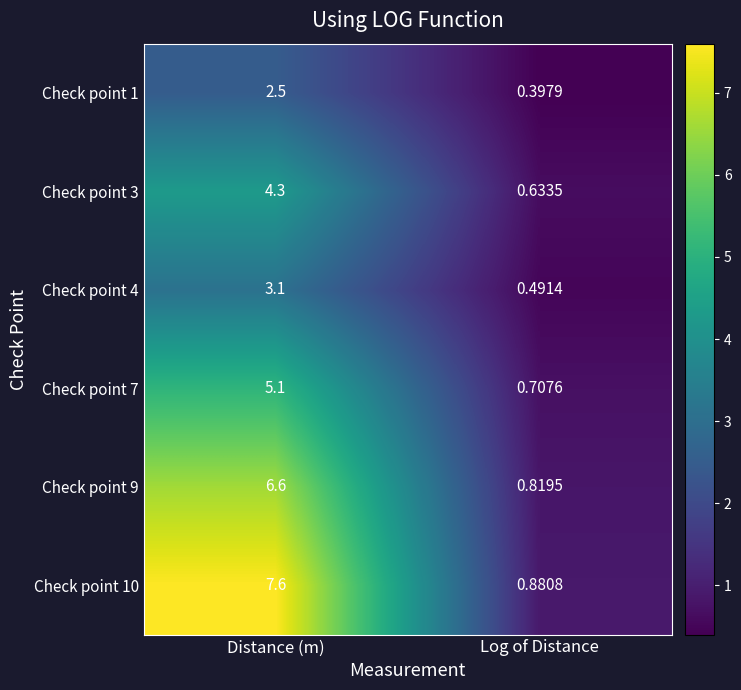

Where does the Check point 3 series first go above 4?

Distance (m)